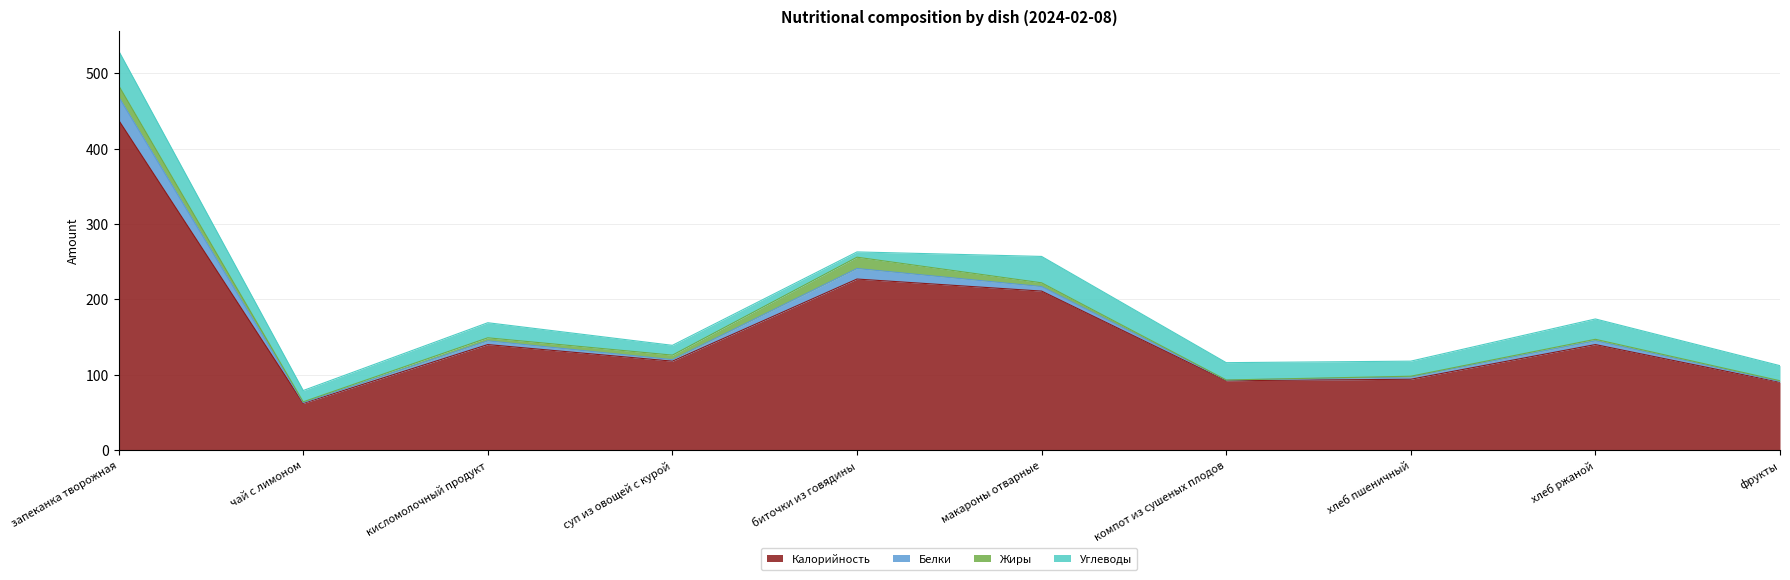

How many values in the Жиры series are below 4?

5